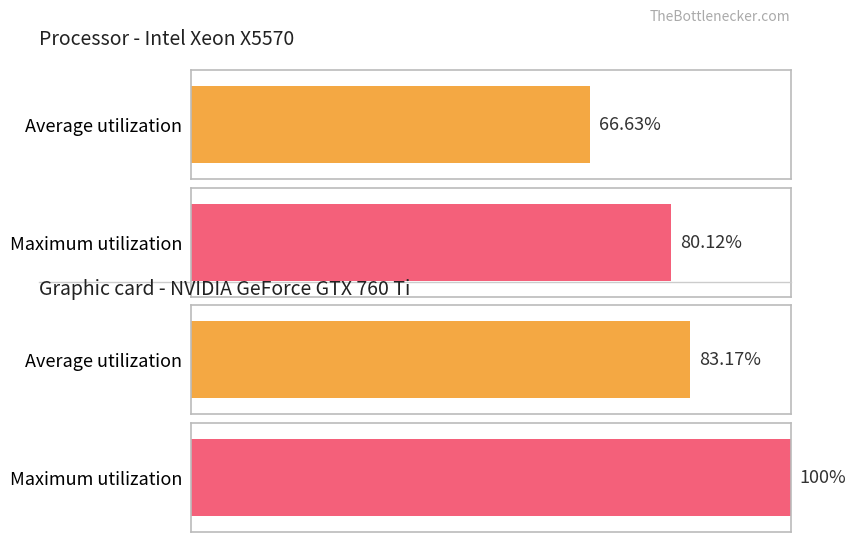

The value of Maximum utilization at základní is 0.3. True or false?

False